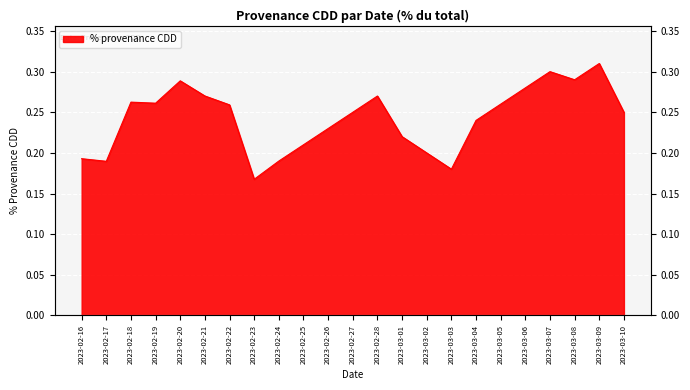

Which category has the highest value across all series?

2023-03-09